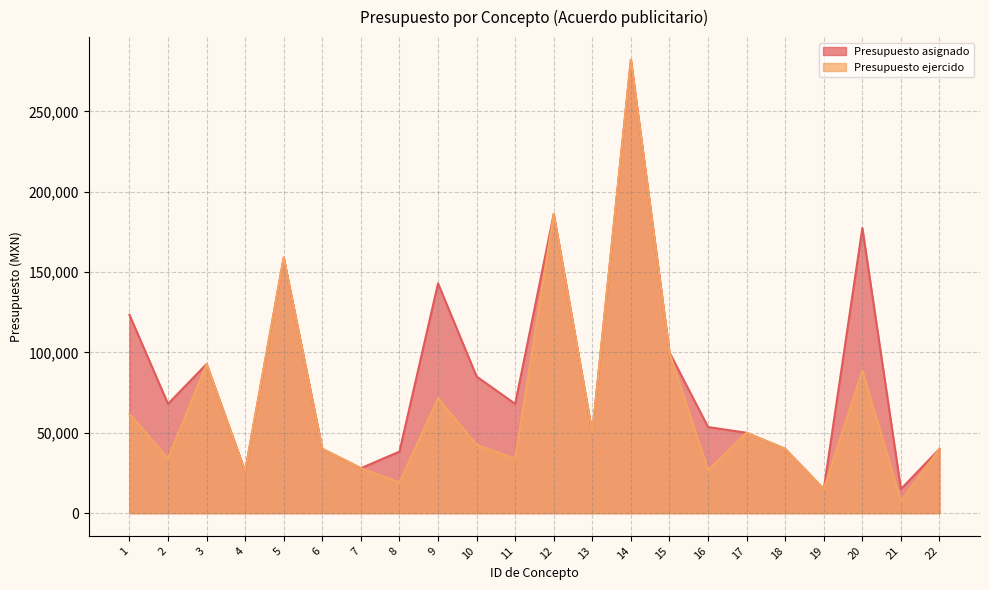

At which label does Presupuesto asignado reach its minimum?

19